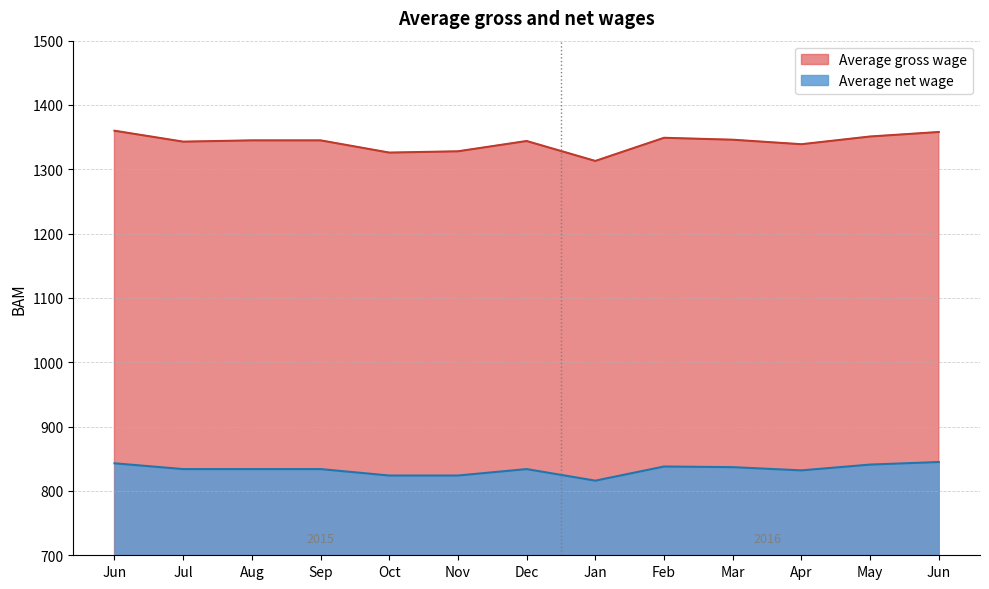

Which series has the largest total across all categories?

Average gross wage